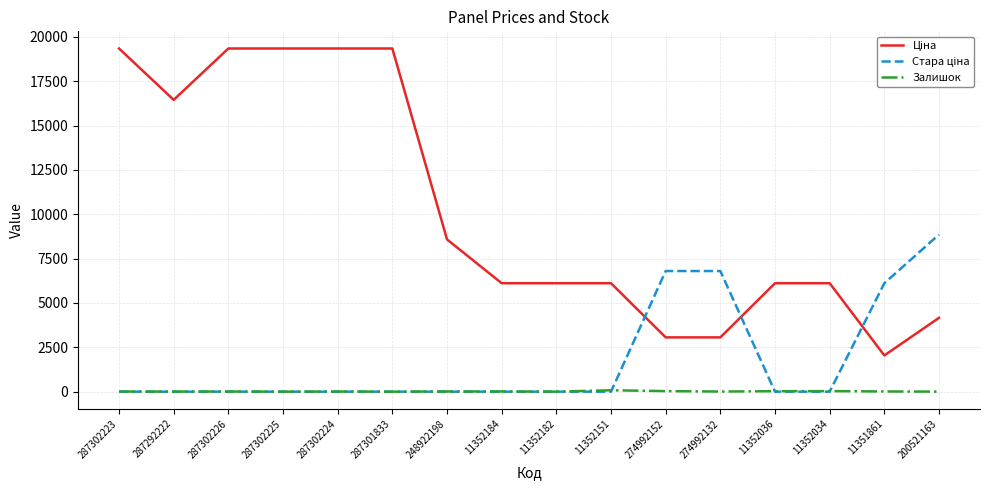

The Залишок series shows 0.0 at 287301833. True or false?

True